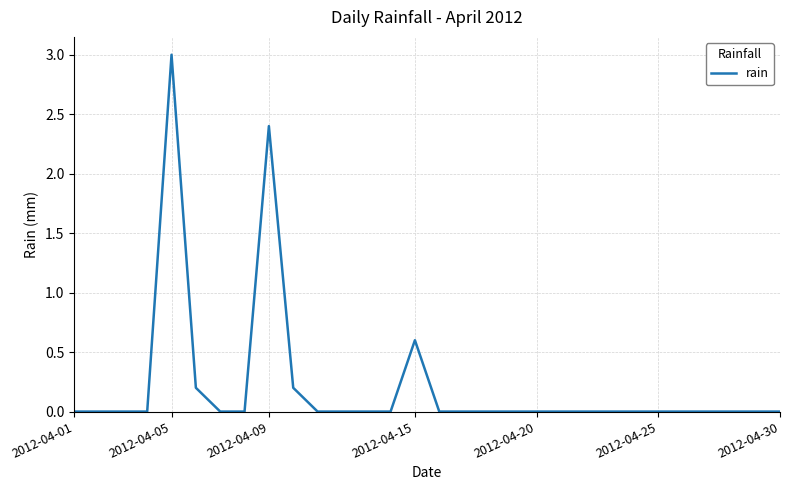

What is the difference between the maximum and minimum values?

3.0